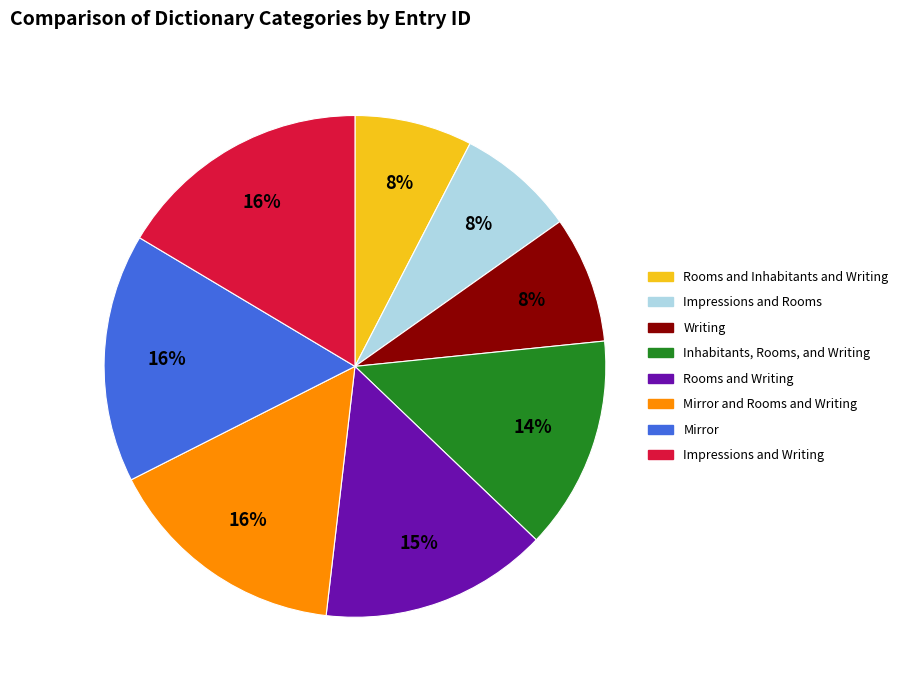

To the nearest percent, what is the average slice percentage?

12%